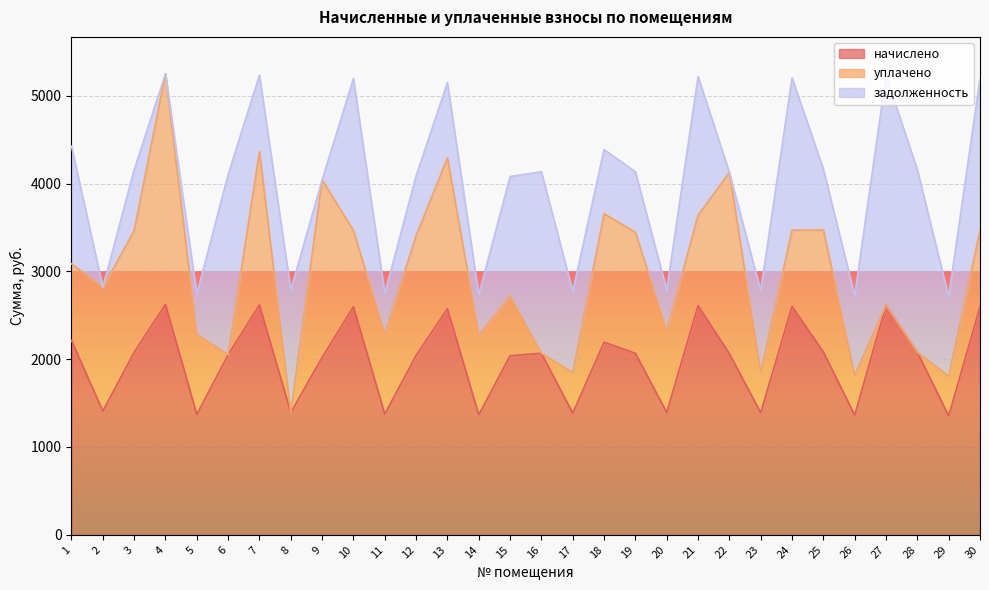

Reading left to right, extract all data points from this chart.

начислено: 2213.2	1408.7	2078.5	2625.0	1370.2	2051.5	2617.3	1393.3	2020.7	2598.1	1374.1	2043.8	2575.0	1366.4	2040.0	2066.9	1385.6	2193.9	2066.9	1393.3	2609.6	2063.1	1389.5	2601.9	2082.3	1362.5	2613.5	2078.5	1354.9	2598.1
уплачено: 872.8	1409.0	1385.6	2625.0	913.5	0.0	1744.9	0.0	2020.7	866.0	916.1	1362.5	1717.3	911.5	680.0	0.0	461.9	1462.6	1377.9	928.9	1029.1	2063.1	463.2	867.3	1388.2	454.2	0.0	0.0	451.6	866.0
задолженность: 1340.4	0.0	692.8	0.0	457.0	2051.9	872.4	1393.6	0.0	1732.1	458.0	681.3	857.7	454.9	1360.0	2067.3	923.8	731.3	689.0	464.4	1580.5	0.0	926.3	1734.6	694.1	908.4	2614.0	2078.9	903.2	1732.1